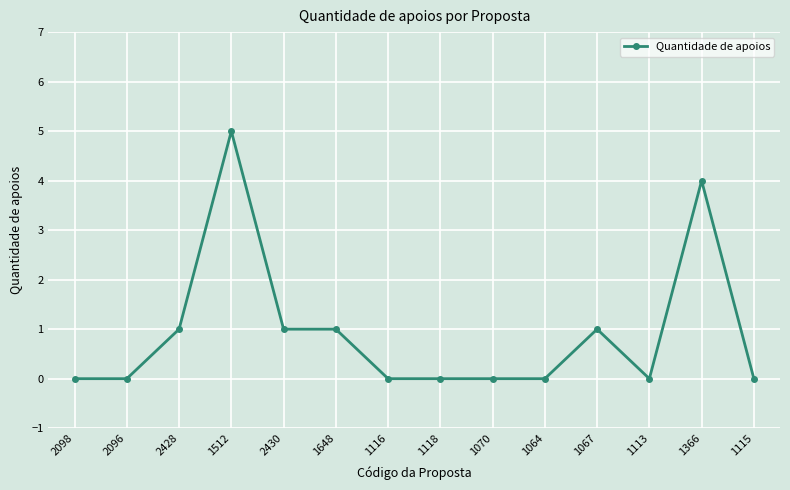

What is the greatest value displayed?

5